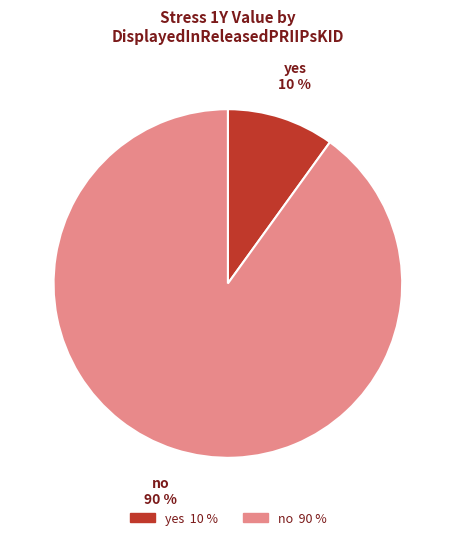

Which slice is the smallest?

yes